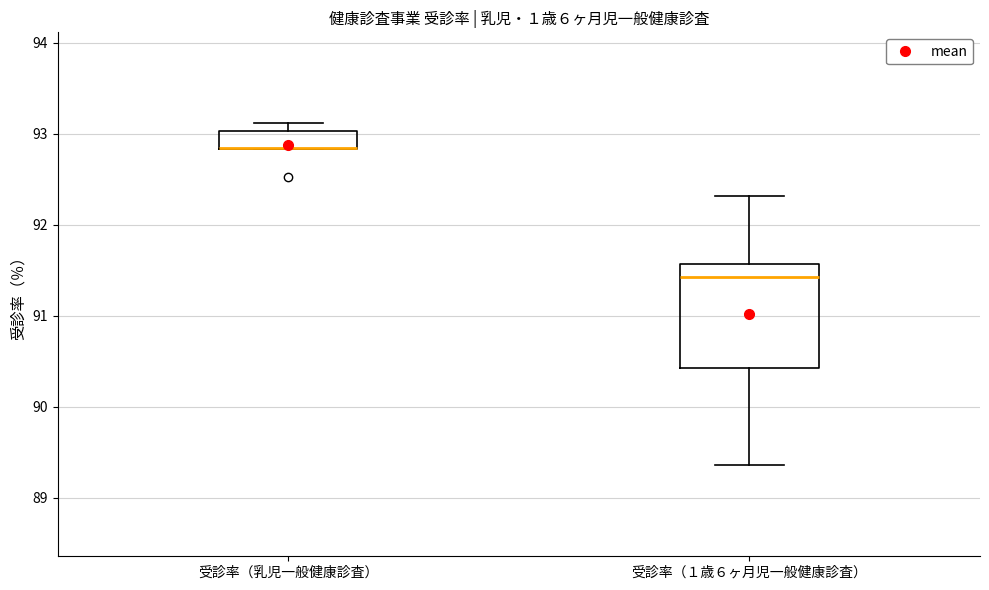

Which box is the tallest, from its lower edge to its upper edge?

受診率（１歳６ヶ月児一般健康診査）